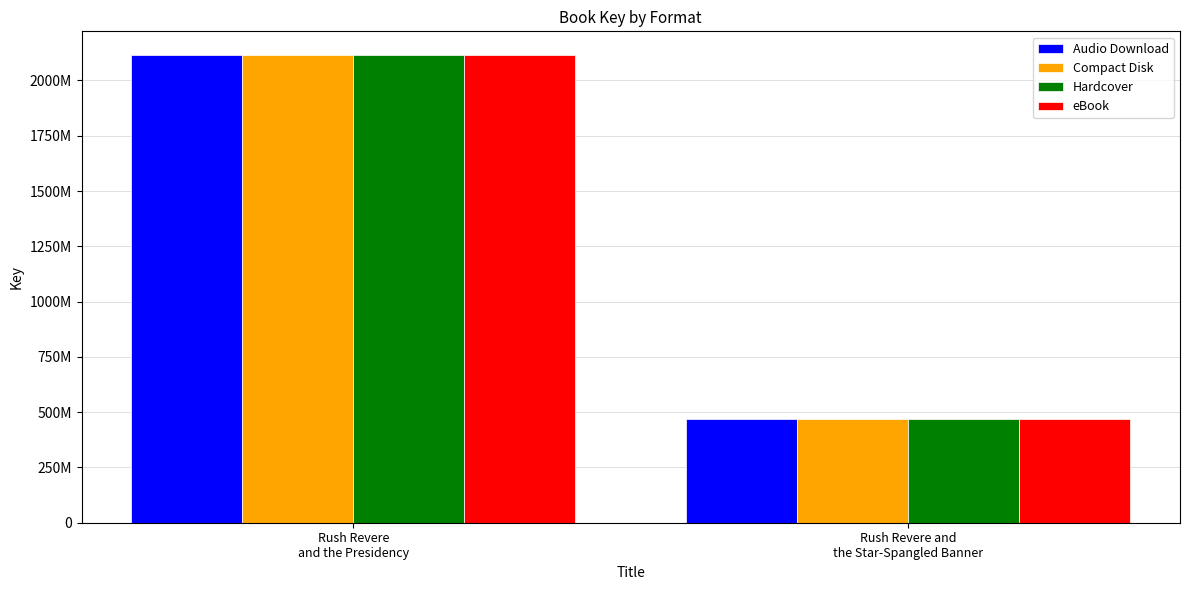

Which series has the largest range (max minus min)?

Audio Download